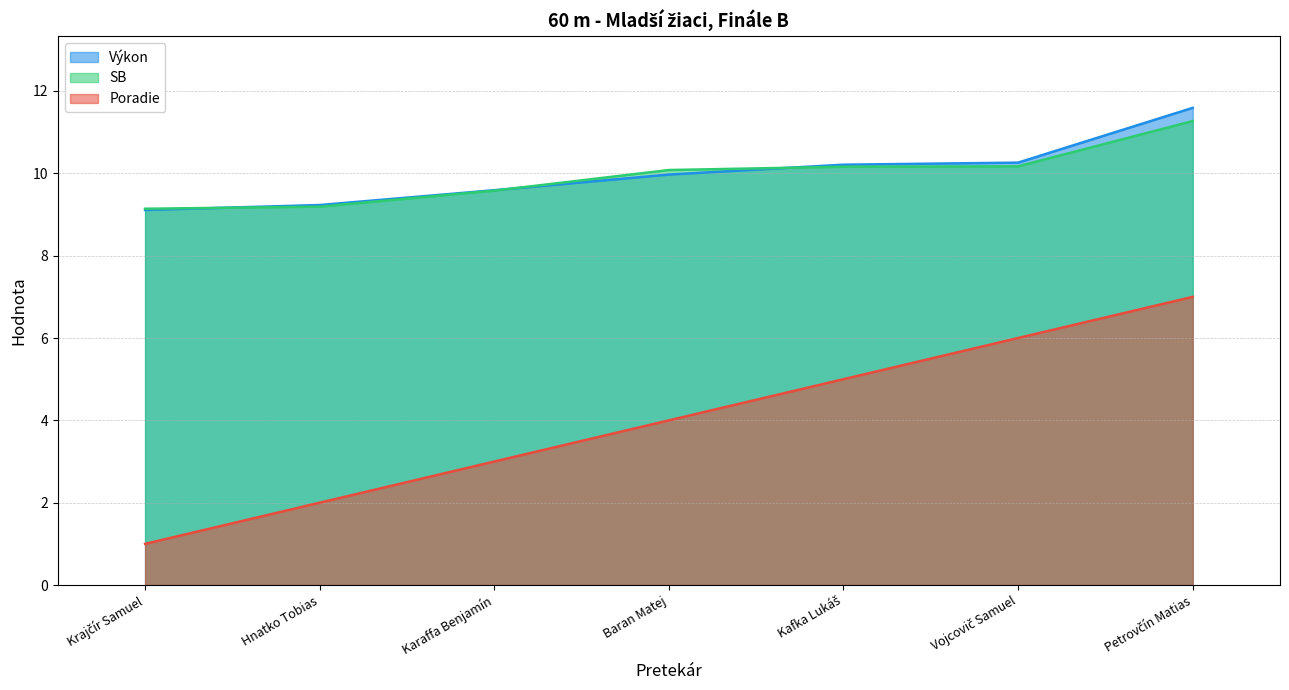

What is the sum of the SB values at Baran Matej and Petrovčín Matias?

21.4